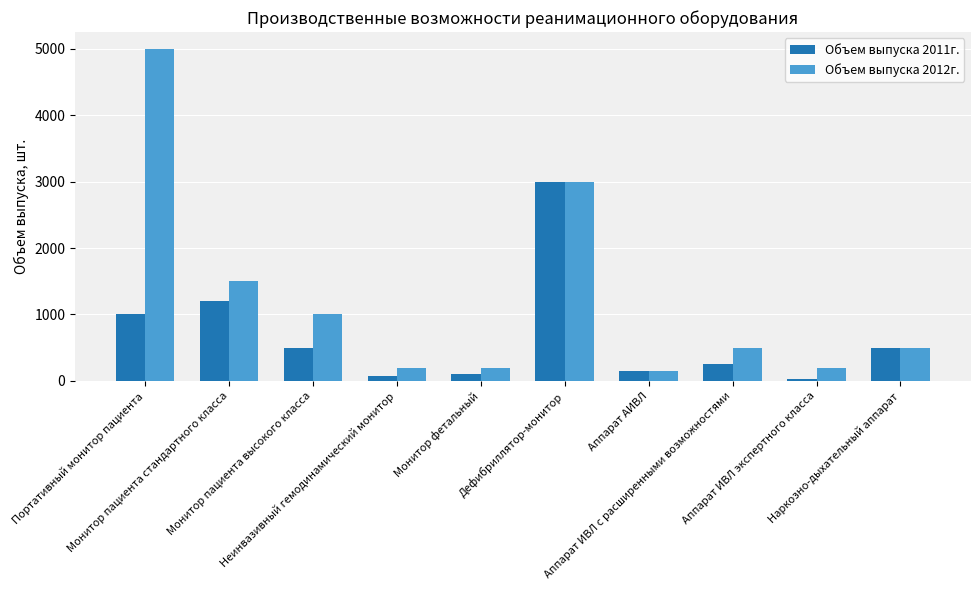

What is the sum of all Объем выпуска 2012г. values?

12250